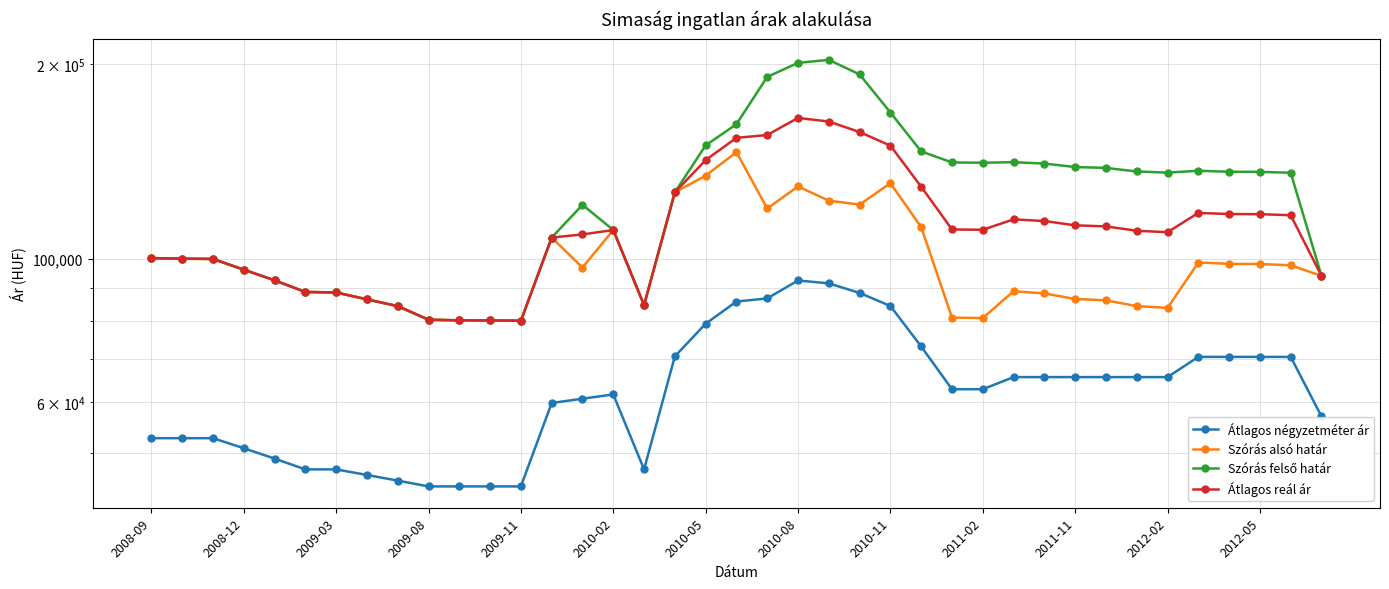

Is this an area chart (filled region under the line)?

No